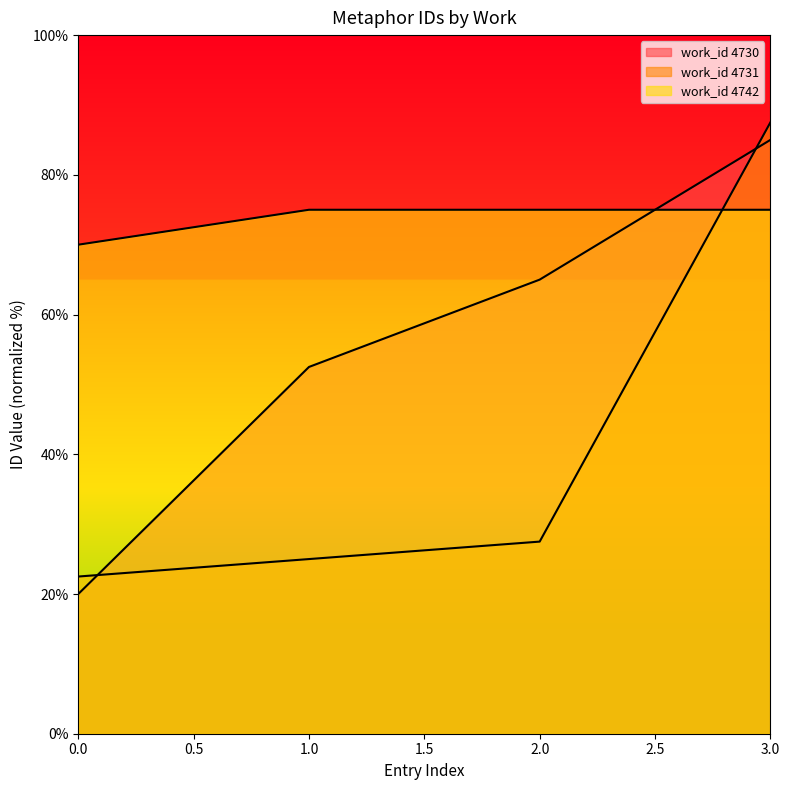

What is the total value across all series at 0.0?

42.5